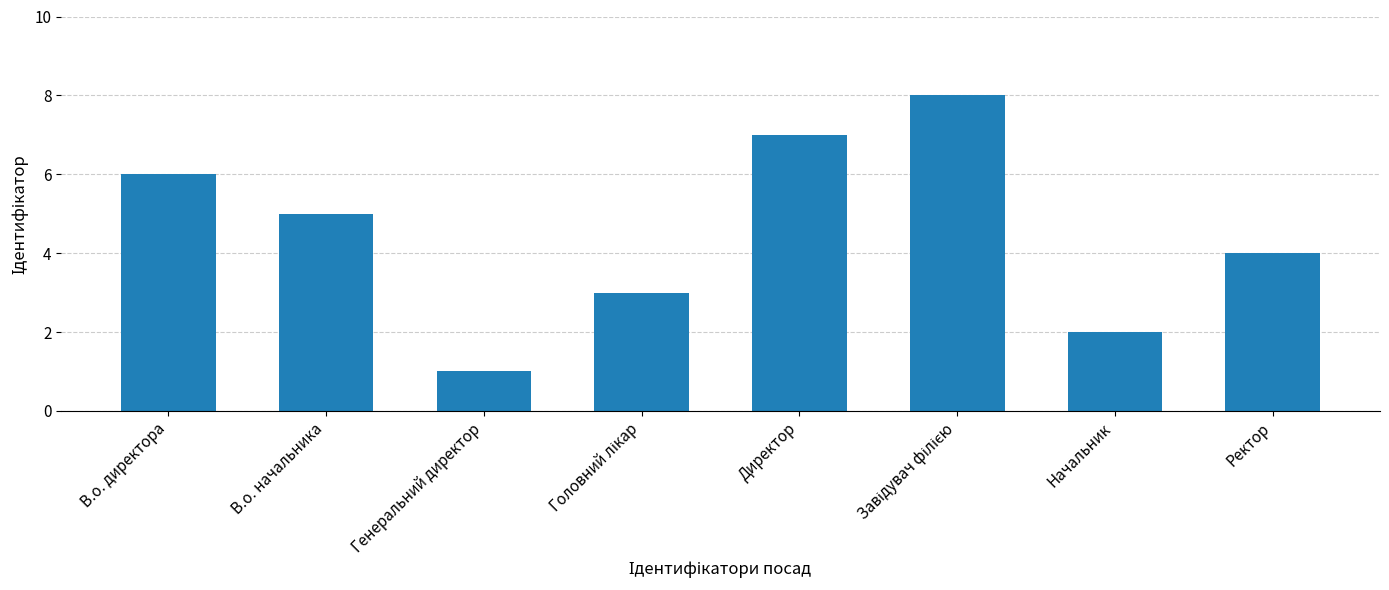

What is the value of the 4th bar from the left?

3